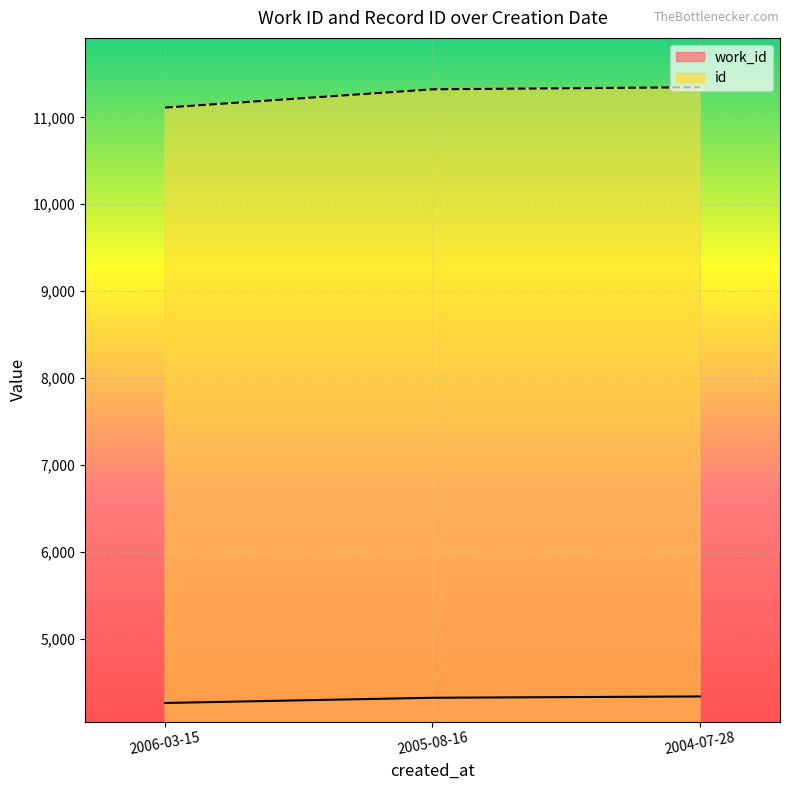

What is the label of the 1st point from the right?

2004-07-28